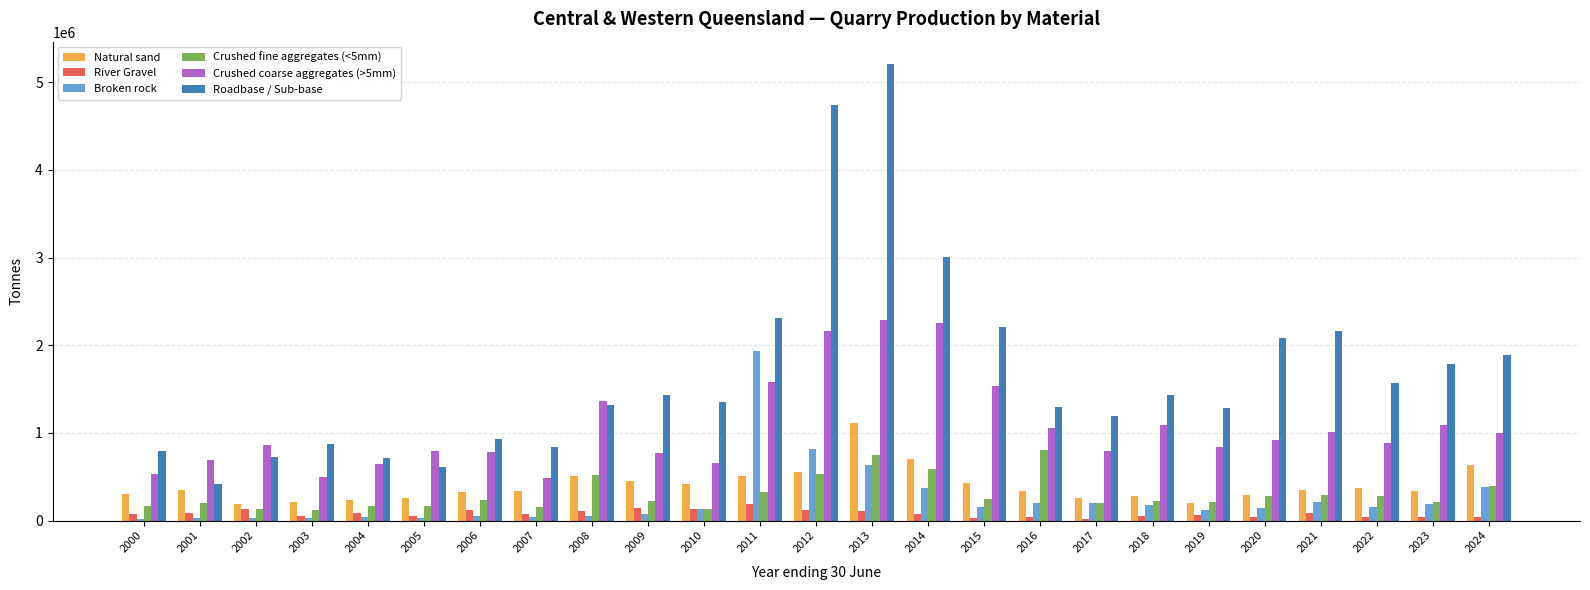

Read the Crushed fine aggregates (<5mm) value at 2010, to the nearest 10.

135530